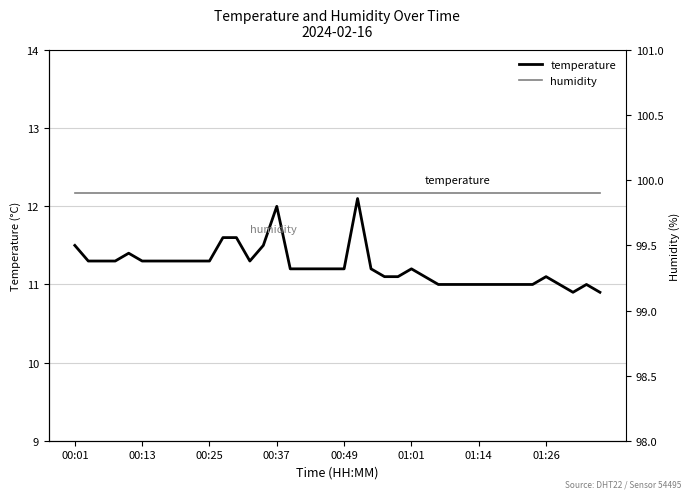

True or false: temperature has more than 1 points higher than both neighbors.

True